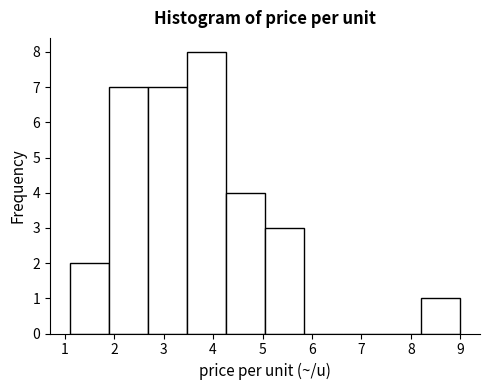

Reading left to right, transcribe this chart: for each bar, give the range it covers on the x-axis and its height. Neither the bar edges nor the heights are printed on the chart, so give them approximately, as read against the axes.

1.10 to 1.89: 2
1.89 to 2.68: 7
2.68 to 3.47: 7
3.47 to 4.26: 8
4.26 to 5.05: 4
5.05 to 5.84: 3
5.84 to 6.63: 0
6.63 to 7.42: 0
7.42 to 8.21: 0
8.21 to 9.00: 1